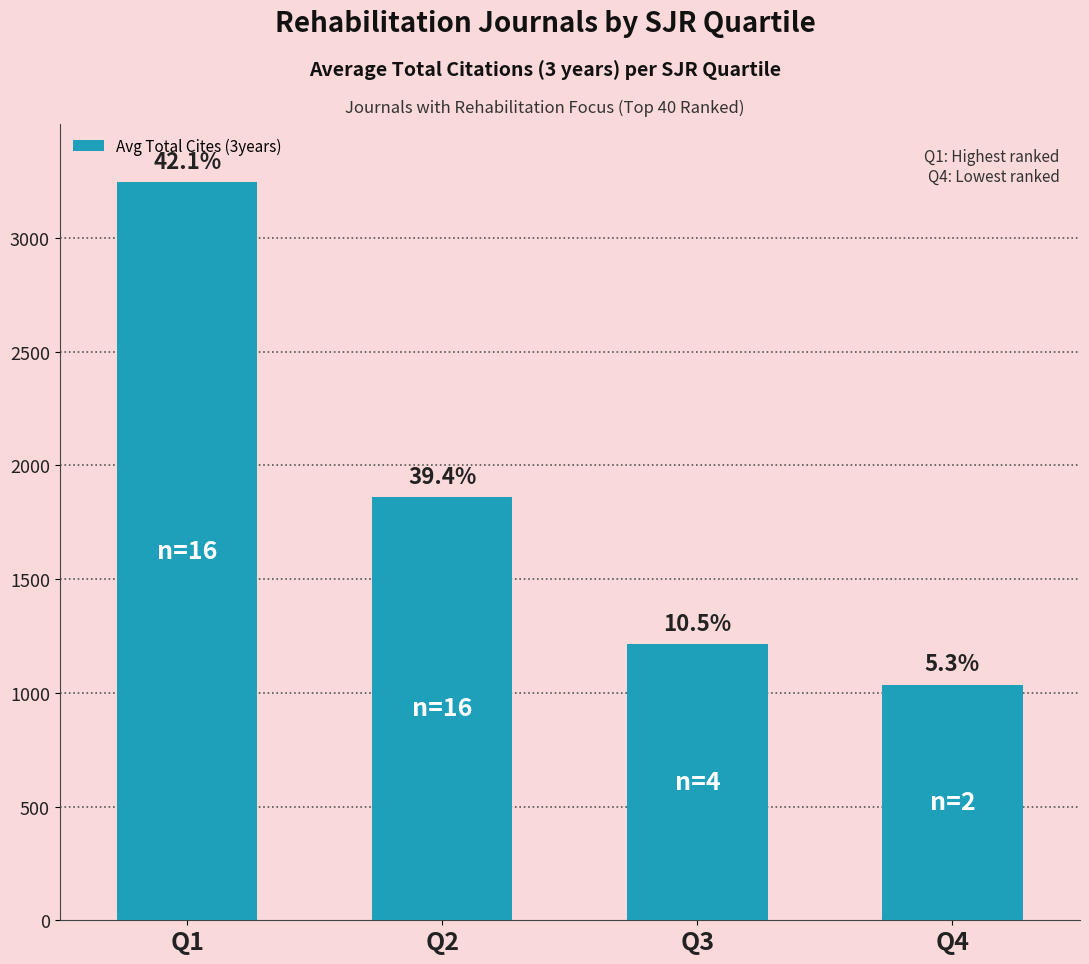

Is it true that the value at Q3 is 1658?

False